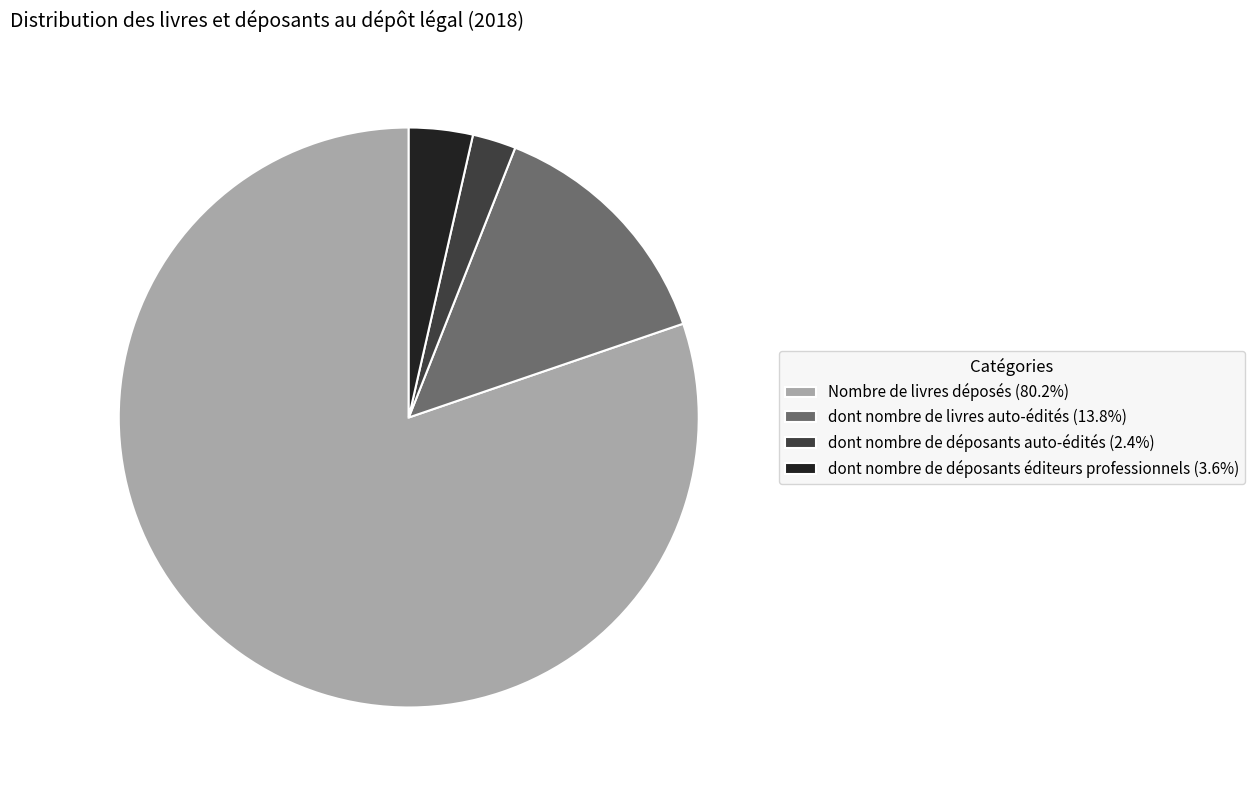

Combined, do dont nombre de déposants auto-édités (2.4%) and Nombre de livres déposés (80.2%) account for over 50%?

Yes